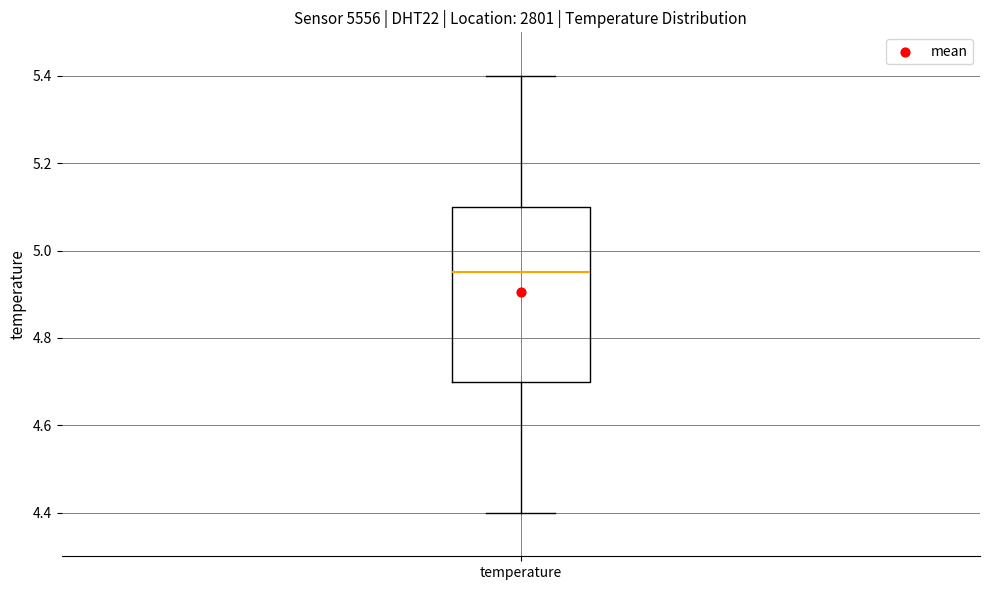

Where does the median line of the box for temperature sit on the y-axis? The values are not printed on the chart, so give them approximately, as read against the axis.

4.96